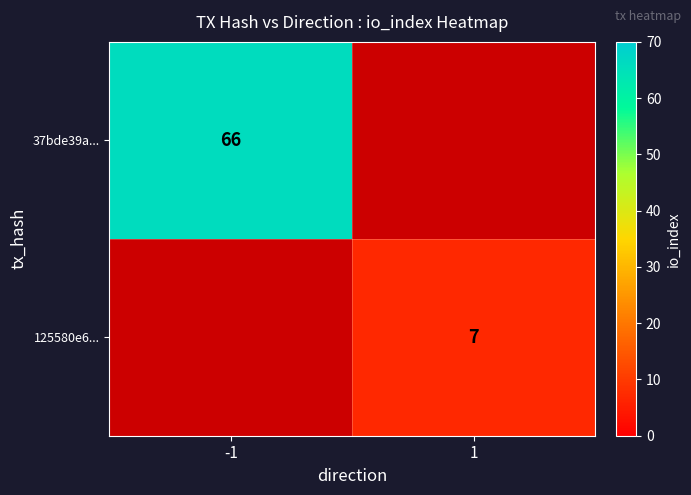

The value of 37bde39a... at -1 is 106. True or false?

False